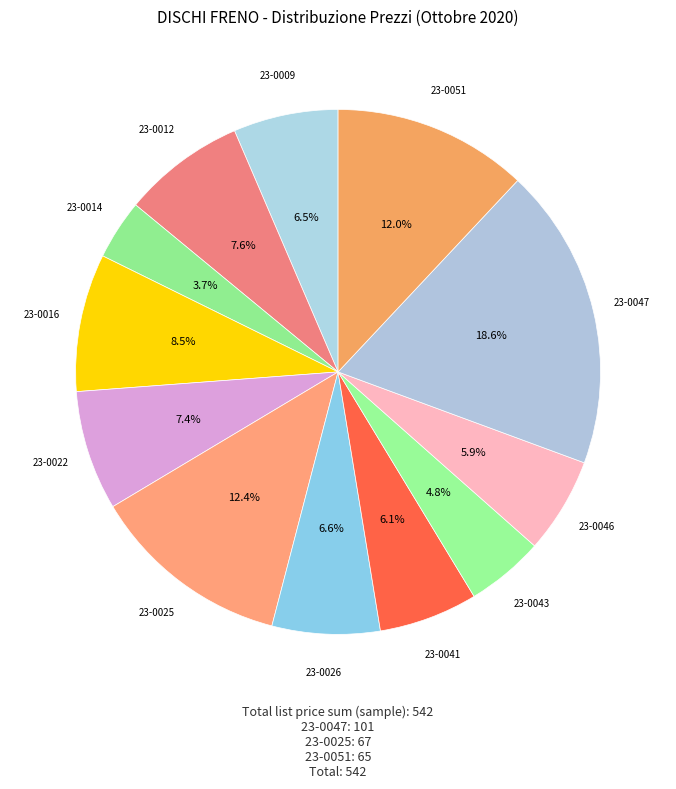

Which category has the smallest portion of the pie?

23-0014